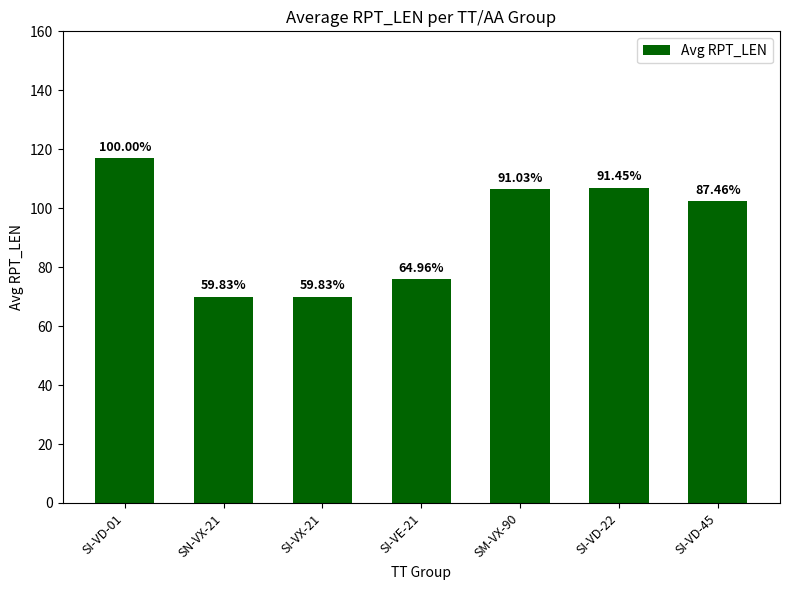

How many bars are there in total?

7